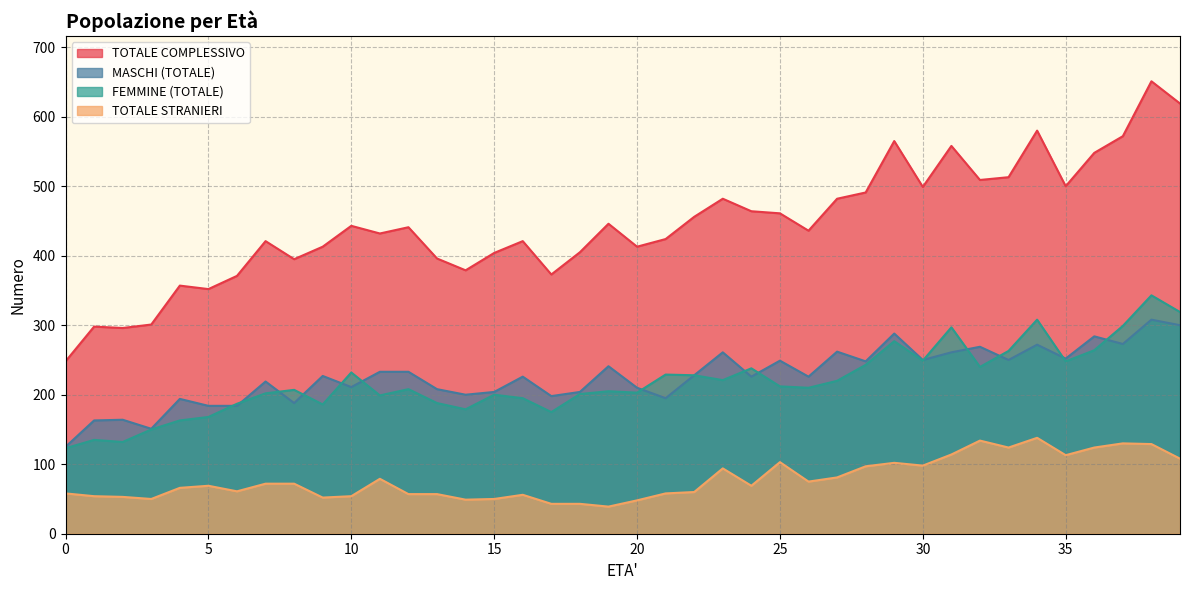

What is the greatest value displayed?

651